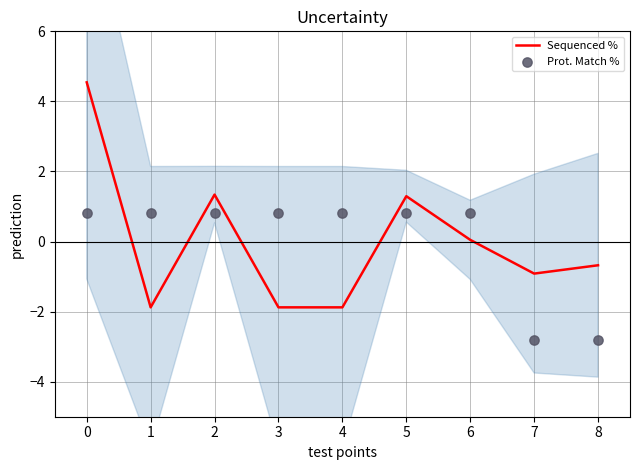

At how many categories does at least one series exceed -1?

9